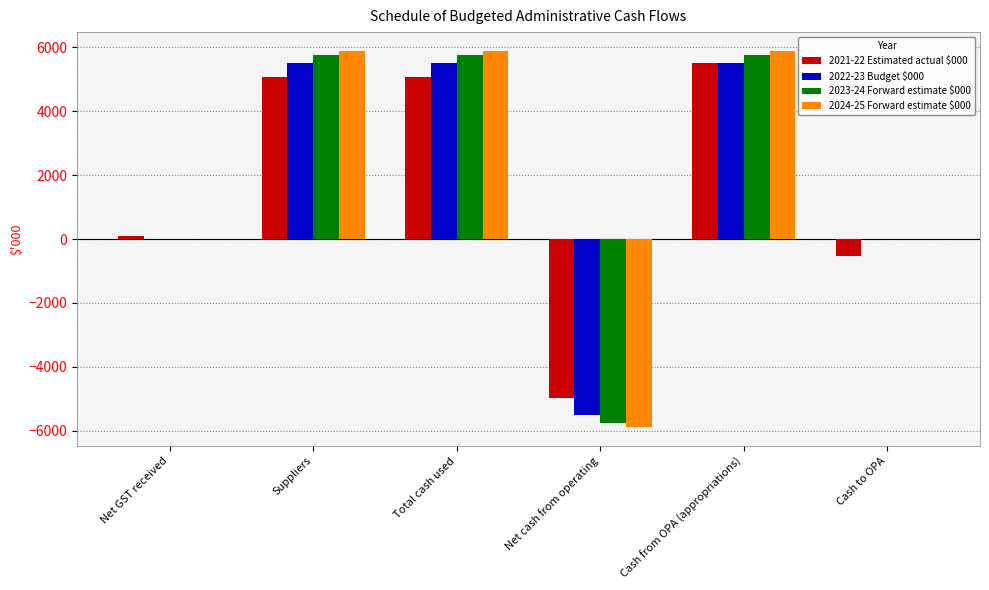

What is the spread (max minus min) of values at Cash to OPA?

537